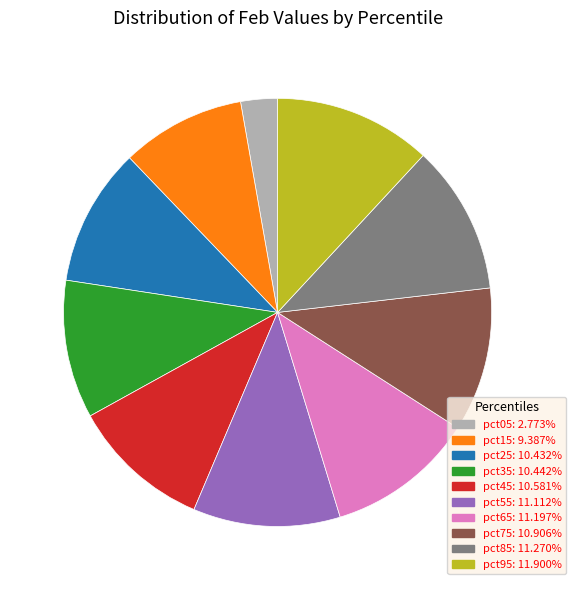

Do pct35 and pct05 together represent more than half of the pie?

No